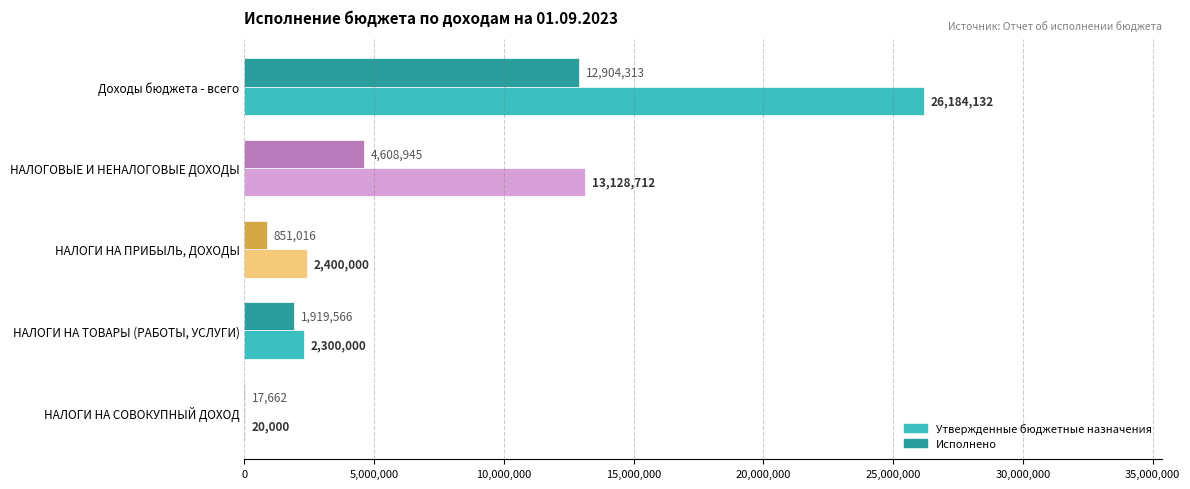

The Утвержденные бюджетные назначения series shows 19487420.6 at НАЛОГОВЫЕ И НЕНАЛОГОВЫЕ ДОХОДЫ. True or false?

False